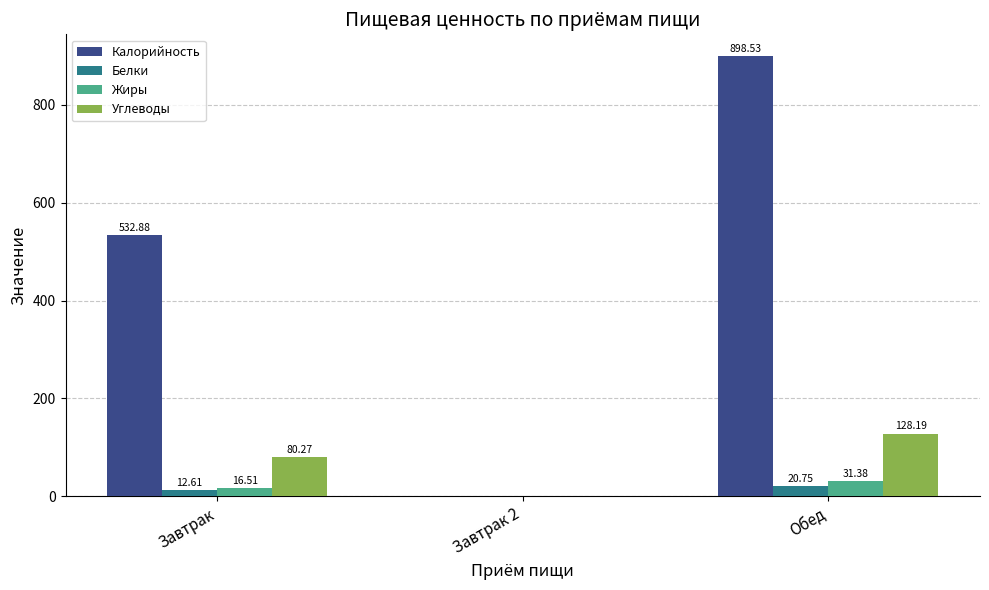

At which category is the sum across all series the highest?

Обед